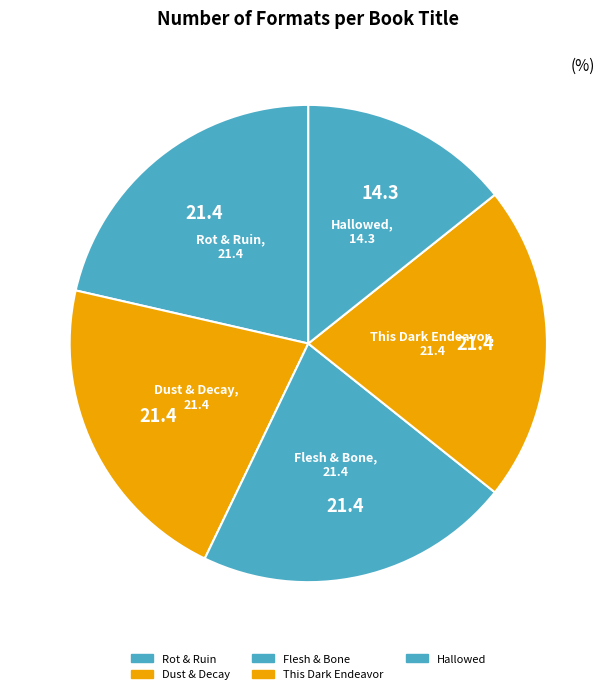

How many segments does this pie chart have?

5